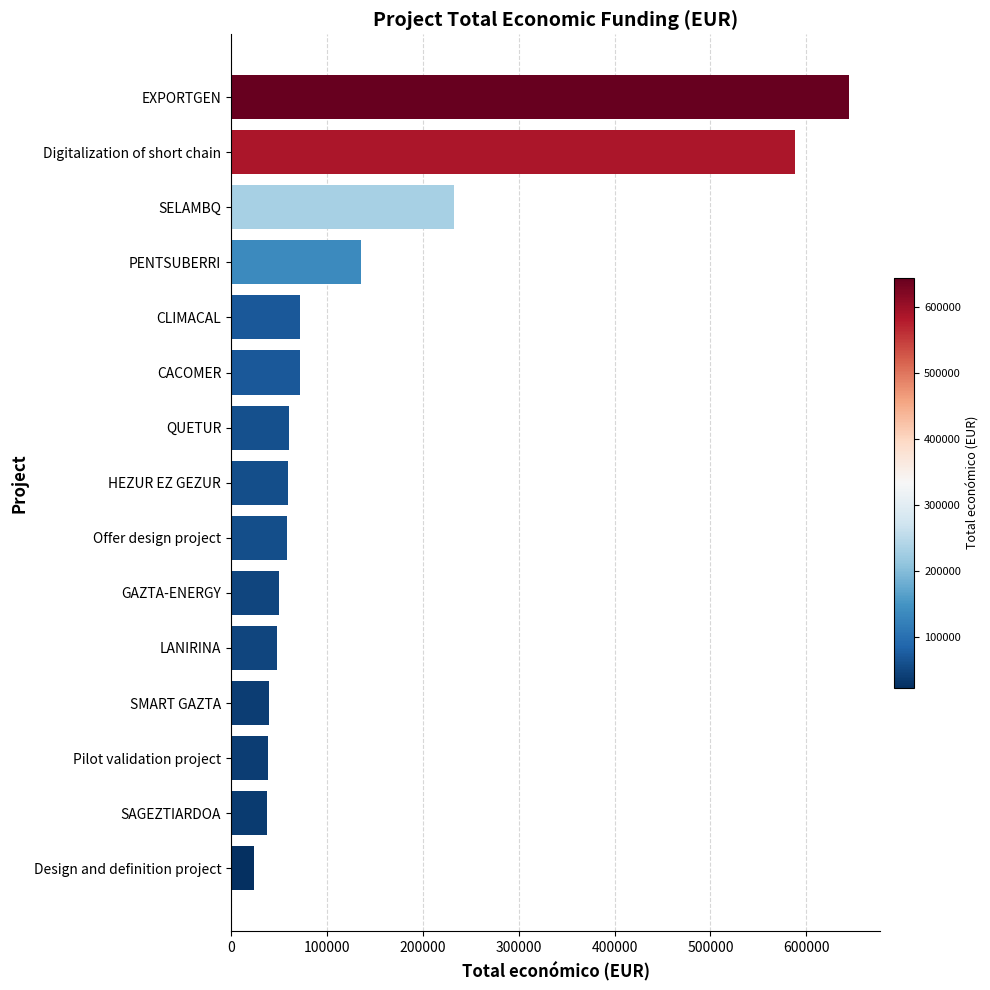

How many categories are shown in the chart?

15